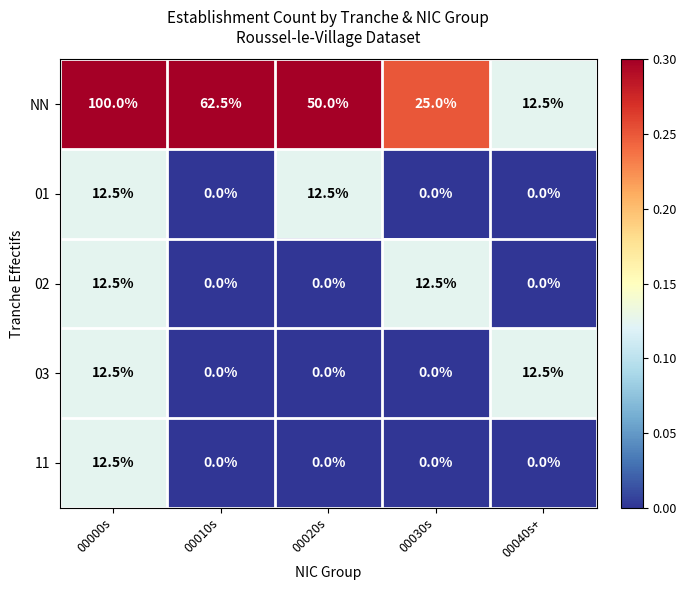

What is the highest value of the 02 series?

12.5